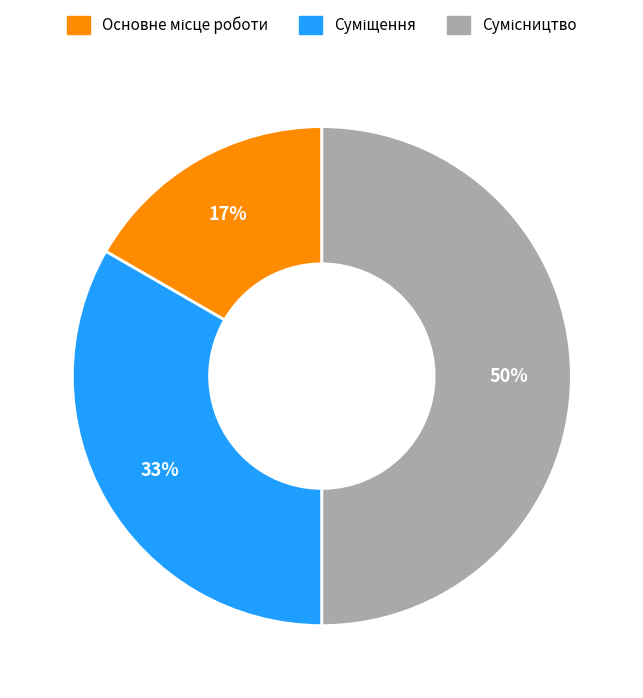

To the nearest percent, what is the difference between the largest and smallest slice percentages?

33%